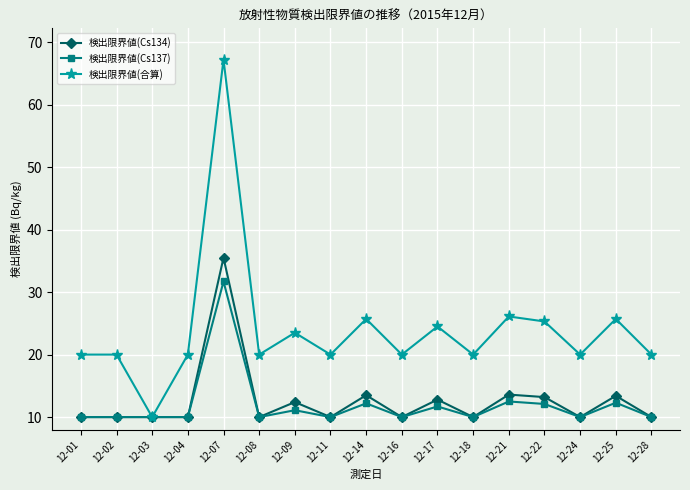

What is the value of the 検出限界値(Cs134) point at the 7th from the left?

12.4